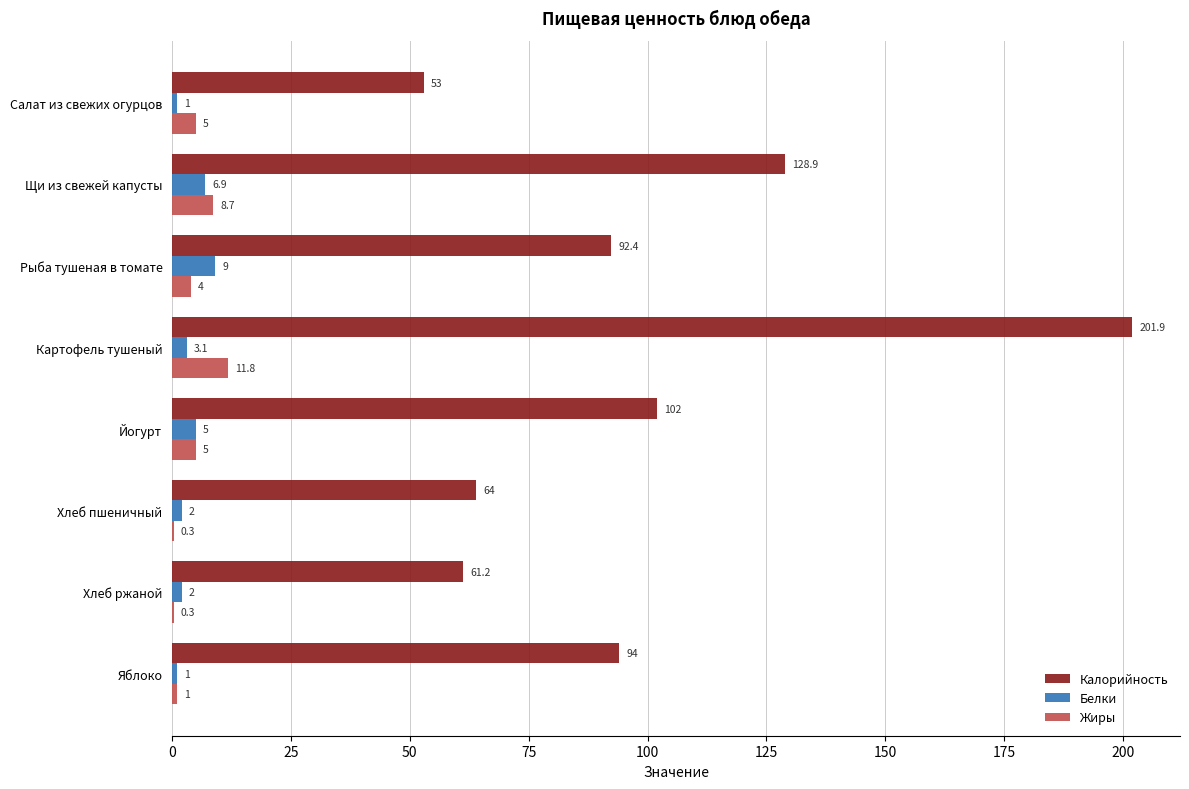

Which series changed the most between Салат из свежих огурцов and Рыба тушеная в томате?

Калорийность